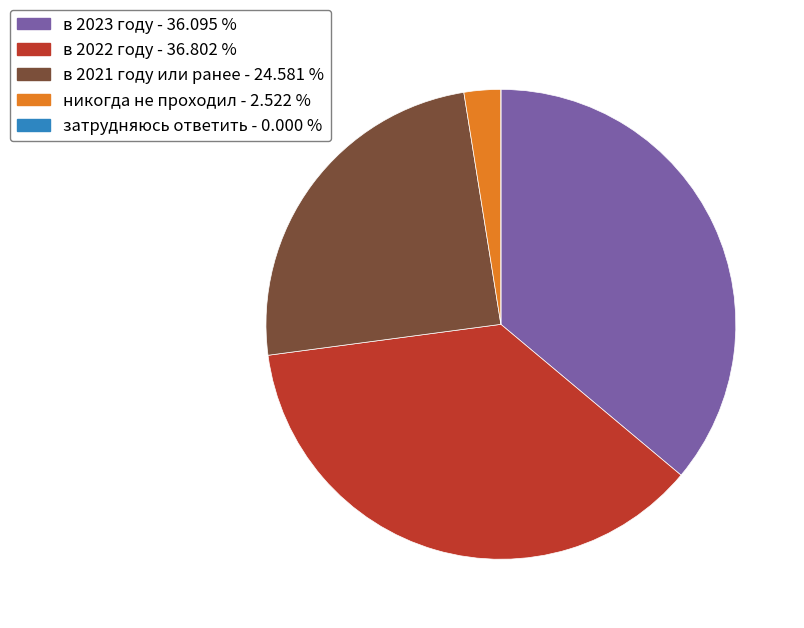

Is в 2021 году или ранее the majority of the pie?

No